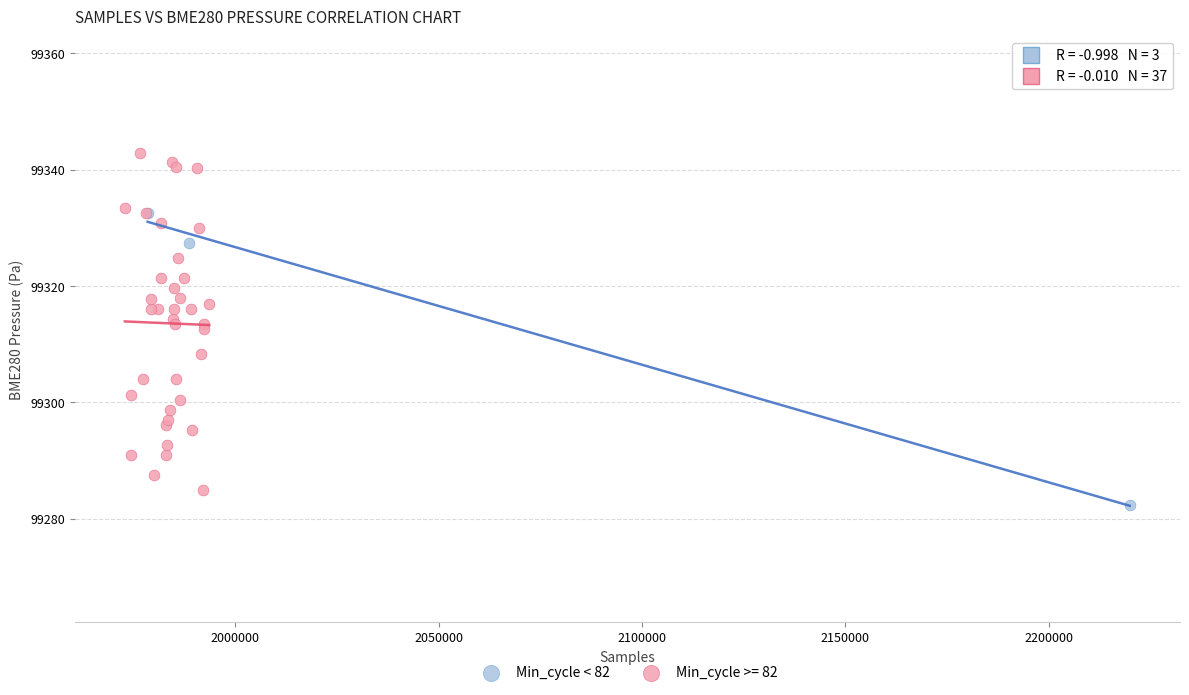

Which series has the largest Y range (max minus min)?

Min_cycle >= 82